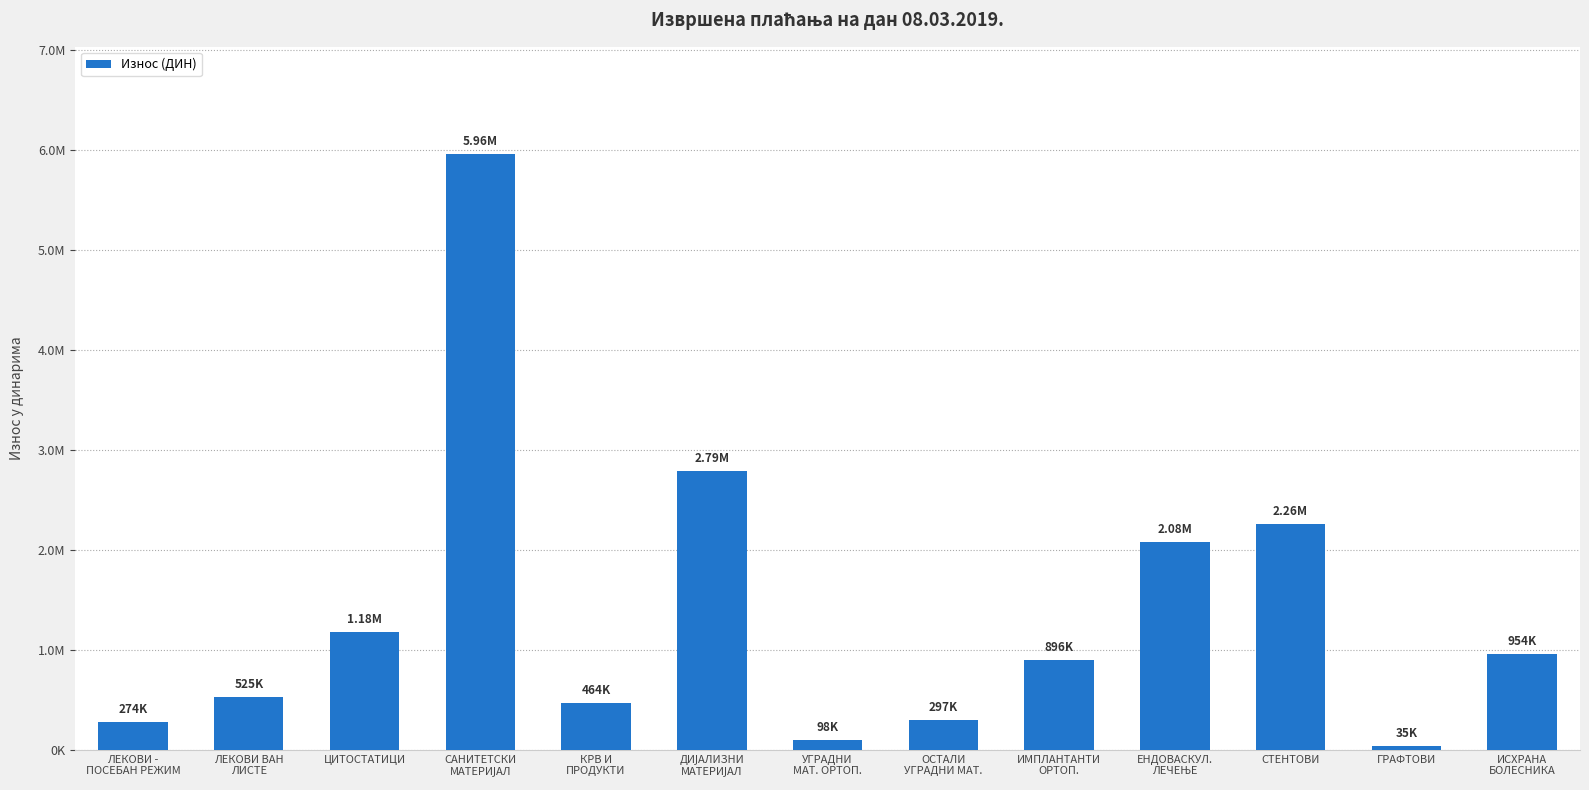

Reading left to right, extract all data points from this chart.

ЛЕКОВИ -
ПОСЕБАН РЕЖИМ=274450.2	ЛЕКОВИ ВАН
ЛИСТЕ=525401.5	ЦИТОСТАТИЦИ=1181646.5	САНИТЕТСКИ
МАТЕРИЈАЛ=5962486.6	КРВ И
ПРОДУКТИ=463852.8	ДИЈАЛИЗНИ
МАТЕРИЈАЛ=2787195.4	УГРАДНИ
МАТ. ОРТОП.=98010.0	ОСТАЛИ
УГРАДНИ МАТ.=297000.0	ИМПЛАНТАНТИ
ОРТОП.=895840.0	ЕНДОВАСКУЛ.
ЛЕЧЕЊЕ=2082288.0	СТЕНТОВИ=2255990.0	ГРАФТОВИ=34540.0	ИСХРАНА
БОЛЕСНИКА=953806.6